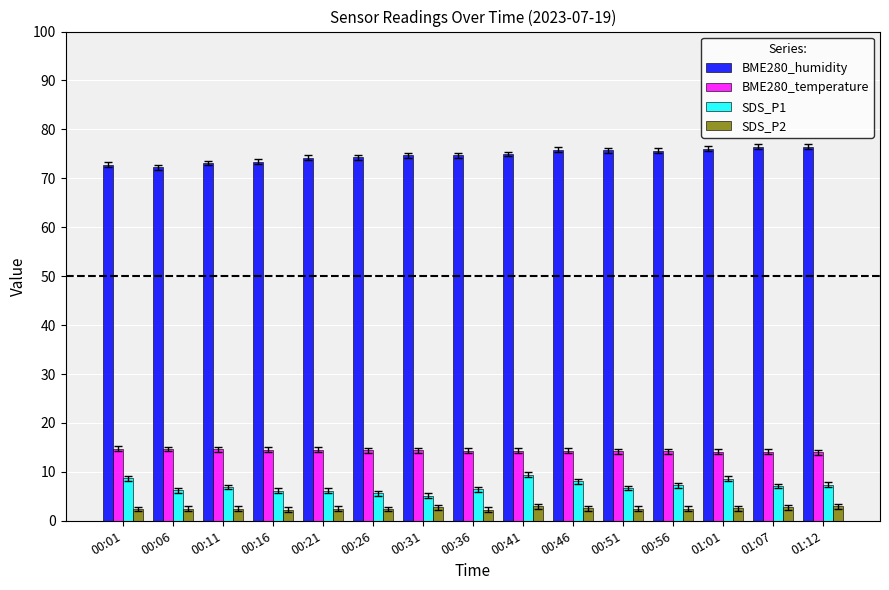

Which series has the largest total across all categories?

BME280_humidity